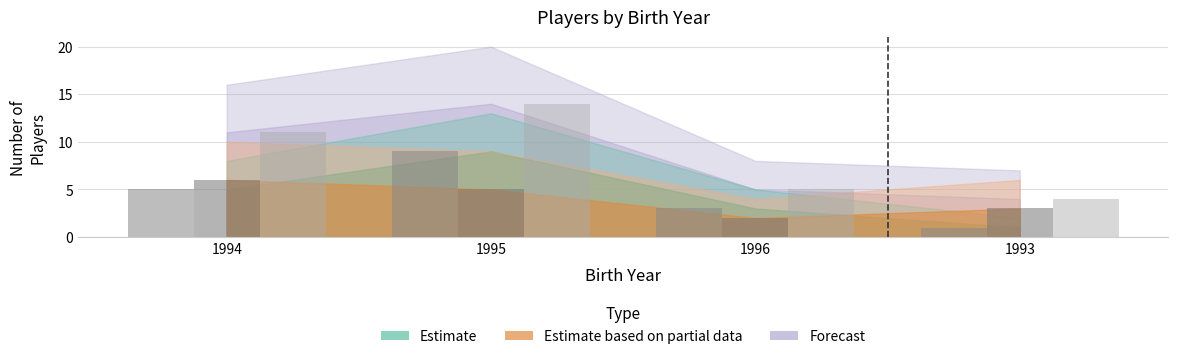

What is the sum of the Bruins Black (Estimate) values at 1996 and 1995?

12